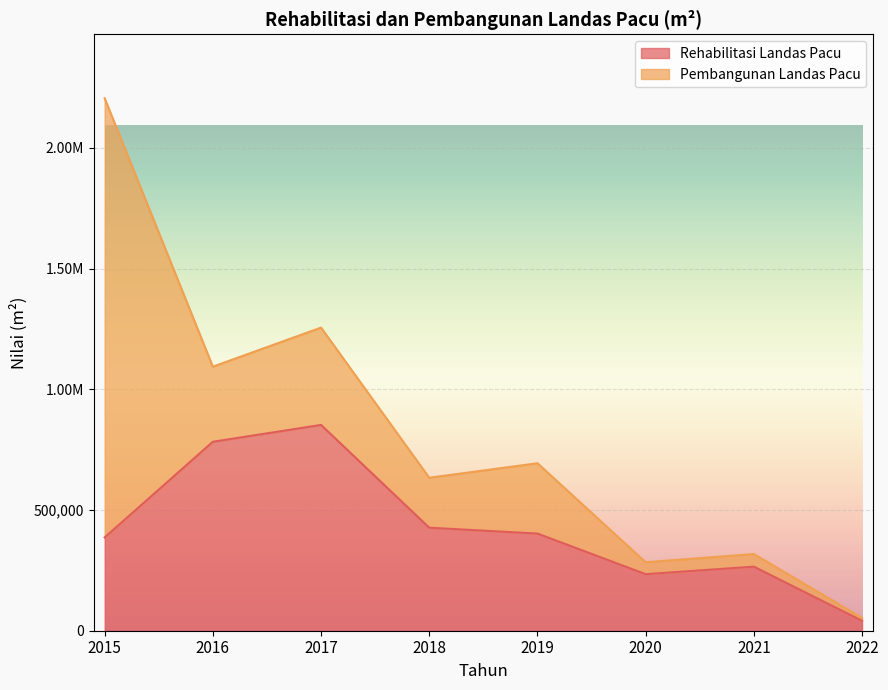

What is the value of the 6th point from the left?

234202